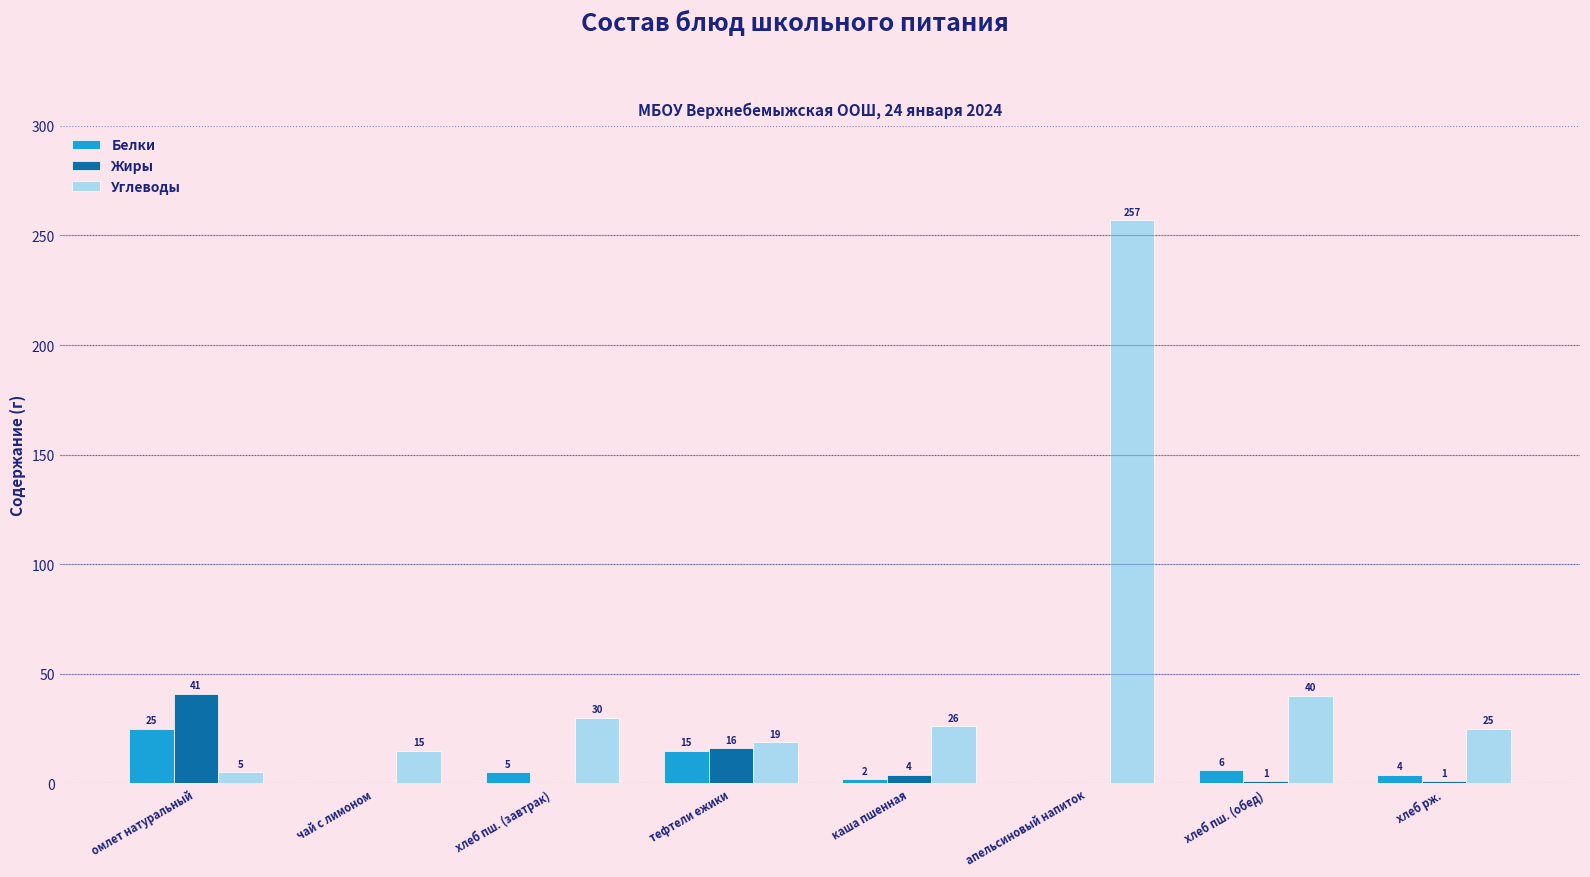

Which category has the highest value across all series?

апельсиновый напиток